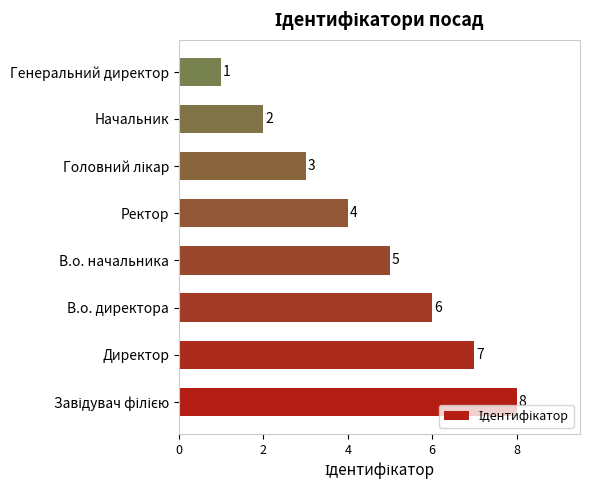

How many values are below 5?

4